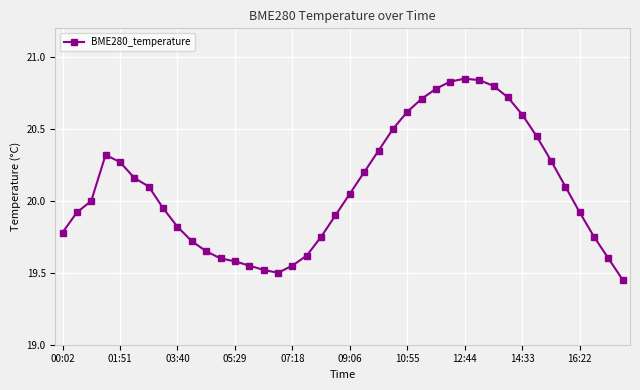

What is the difference between the maximum and minimum values?

1.4